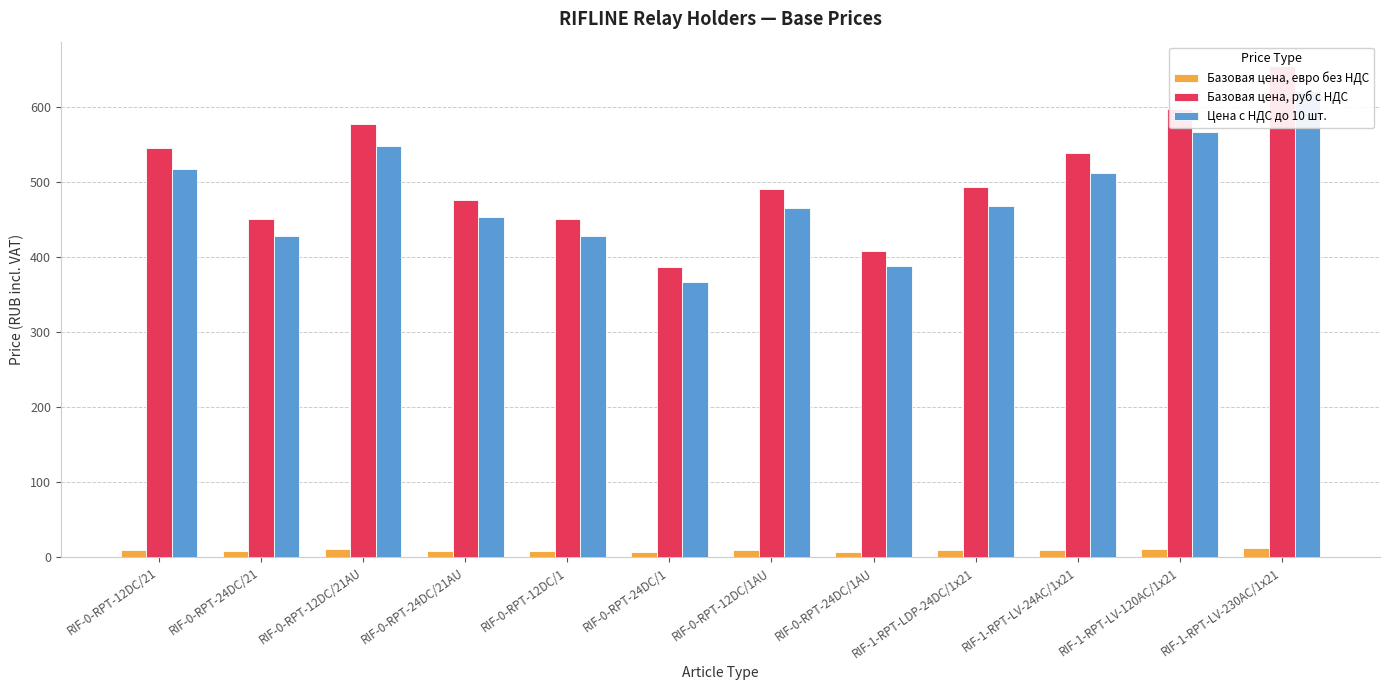

What value does the Базовая цена, евро без НДС series have at RIF-0-RPT-12DC/1?

8.7